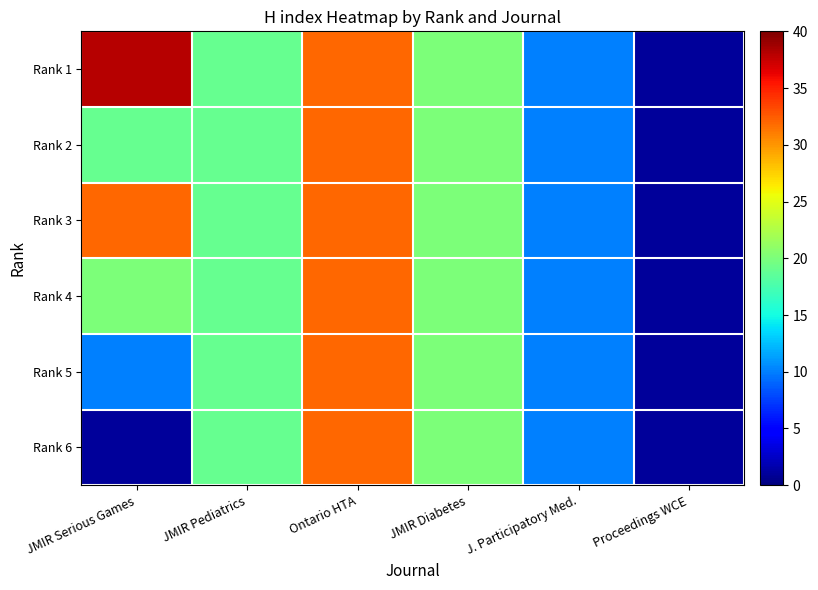

Reading left to right, transcribe all the data shown in this chart.

Rank 1: JMIR Serious Games=38	JMIR Pediatrics=19	Ontario HTA=32	JMIR Diabetes=20	J. Participatory Med.=10	Proceedings WCE=1
Rank 2: JMIR Serious Games=19	JMIR Pediatrics=19	Ontario HTA=32	JMIR Diabetes=20	J. Participatory Med.=10	Proceedings WCE=1
Rank 3: JMIR Serious Games=32	JMIR Pediatrics=19	Ontario HTA=32	JMIR Diabetes=20	J. Participatory Med.=10	Proceedings WCE=1
Rank 4: JMIR Serious Games=20	JMIR Pediatrics=19	Ontario HTA=32	JMIR Diabetes=20	J. Participatory Med.=10	Proceedings WCE=1
Rank 5: JMIR Serious Games=10	JMIR Pediatrics=19	Ontario HTA=32	JMIR Diabetes=20	J. Participatory Med.=10	Proceedings WCE=1
Rank 6: JMIR Serious Games=1	JMIR Pediatrics=19	Ontario HTA=32	JMIR Diabetes=20	J. Participatory Med.=10	Proceedings WCE=1